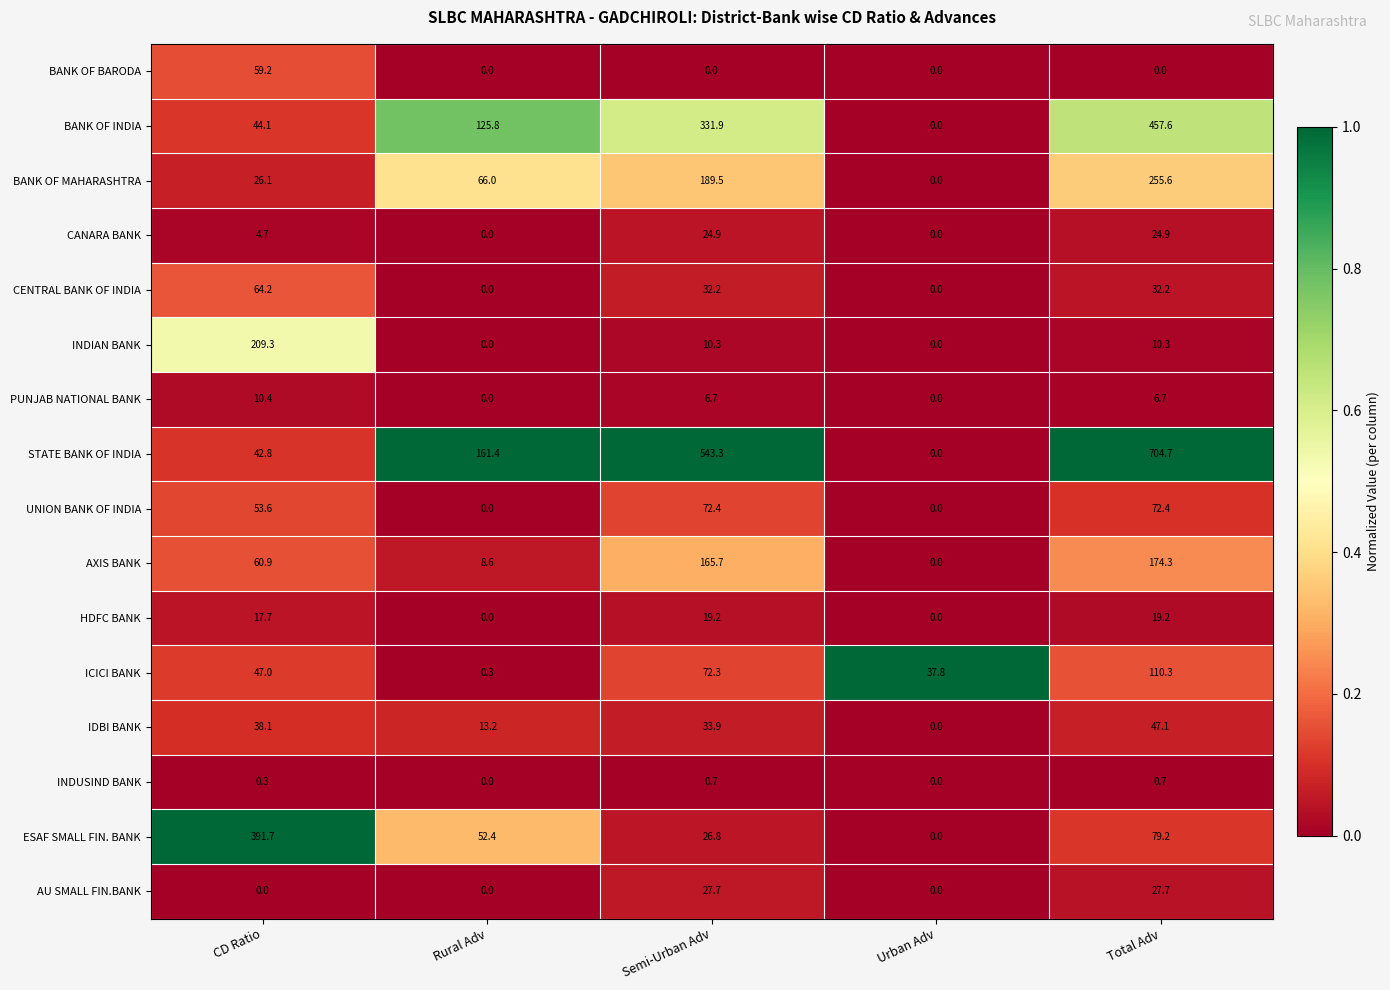

What is the total value across all series at Semi-Urban Adv?

1557.5